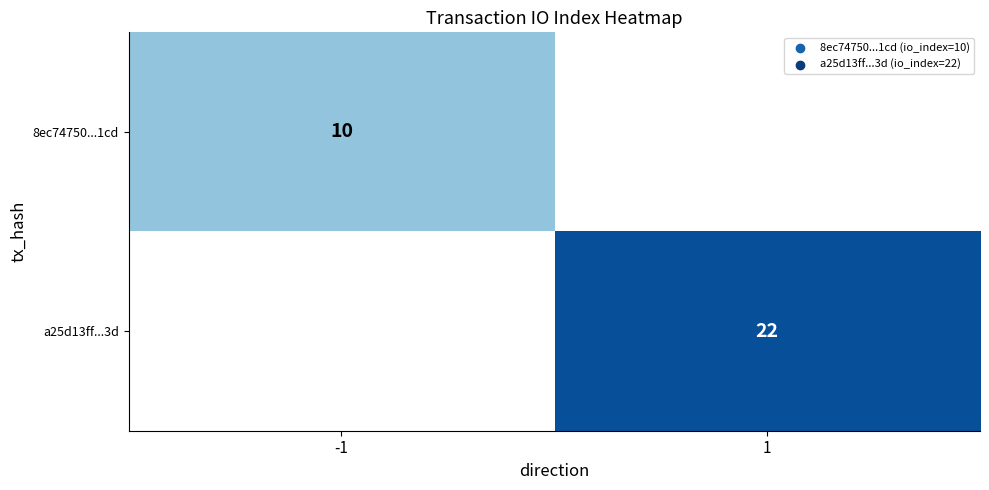

The value of a25d13ff...3d at 1 is 22. True or false?

True